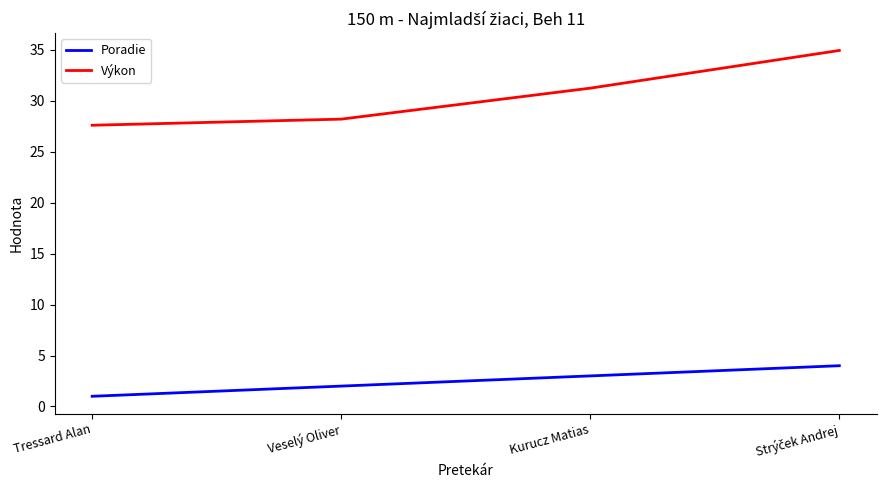

True or false: Poradie has a value of 1.0 at Tressard Alan.

True